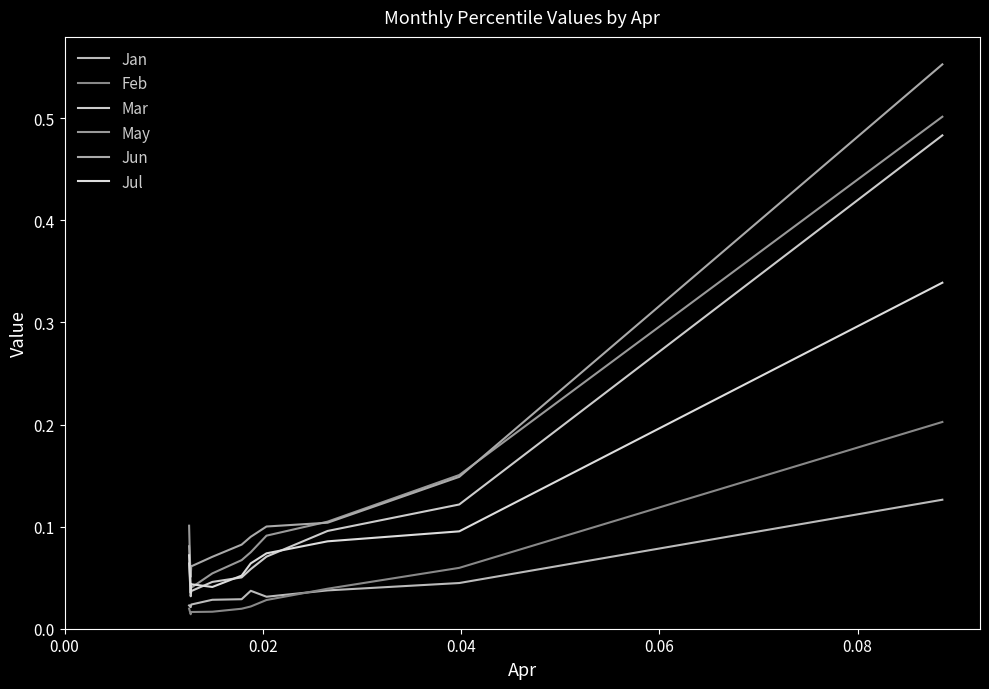

What are all the series names shown in the legend?

Jan, Feb, Mar, May, Jun, Jul